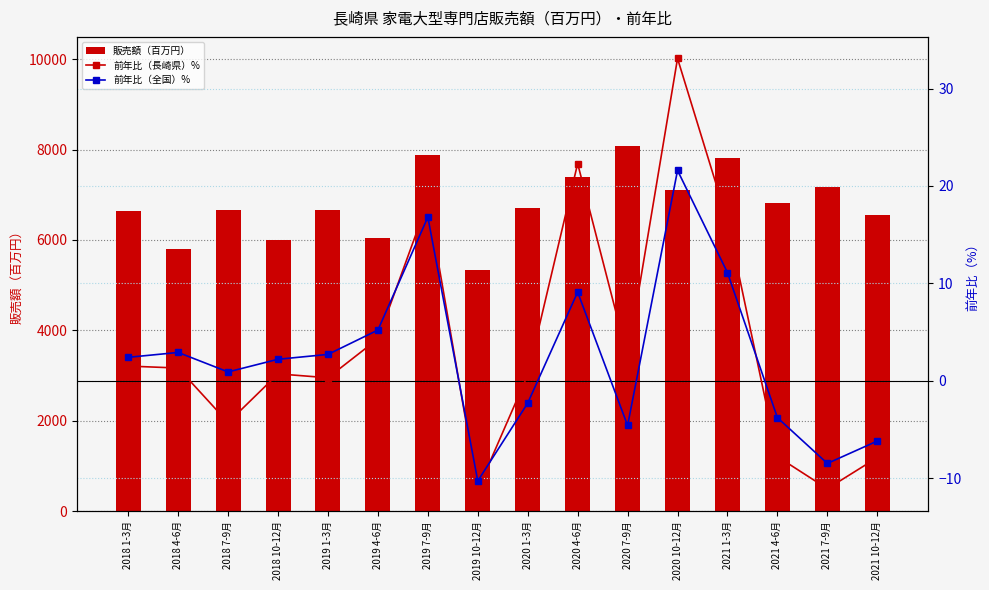

Which has a higher value, 2021 1-3月 or 2019 10-12月?

2021 1-3月